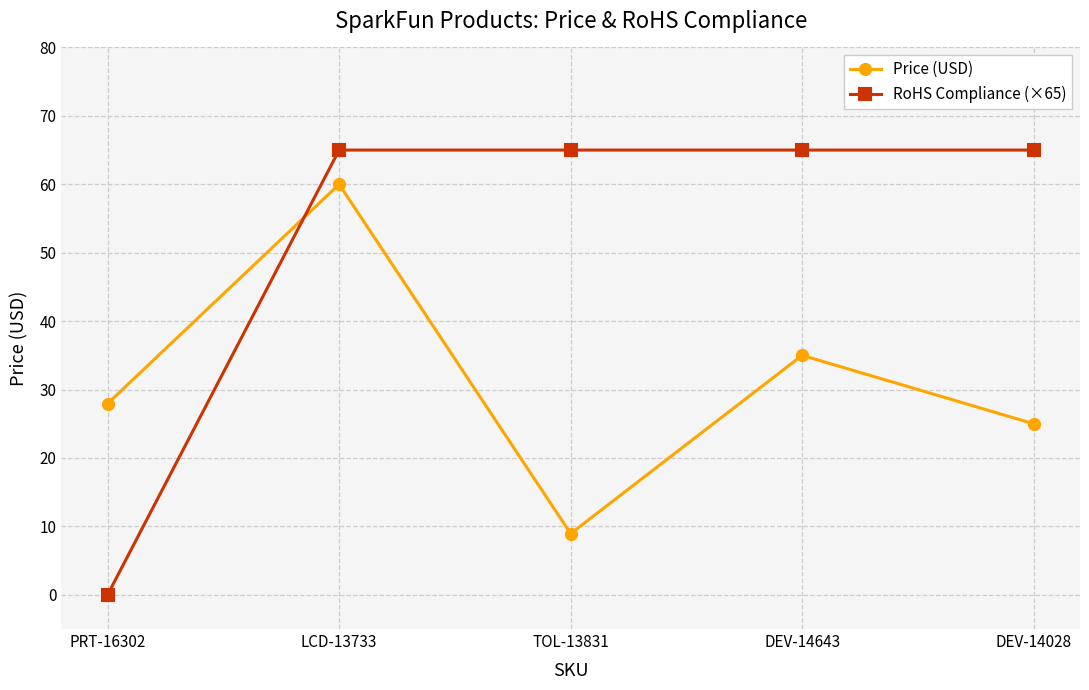

In Price (USD), how many points are higher than both neighbors (excluding endpoints)?

2